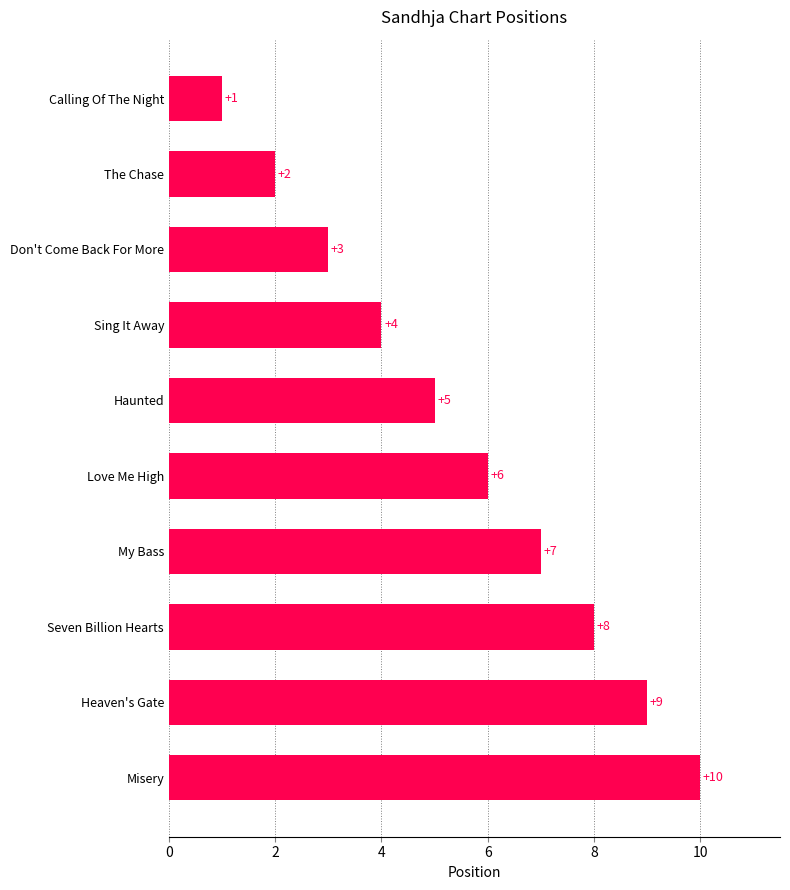

List the labels in order of value, largest first.

Misery, Heaven's Gate, Seven Billion Hearts, My Bass, Love Me High, Haunted, Sing It Away, Don't Come Back For More, The Chase, Calling Of The Night